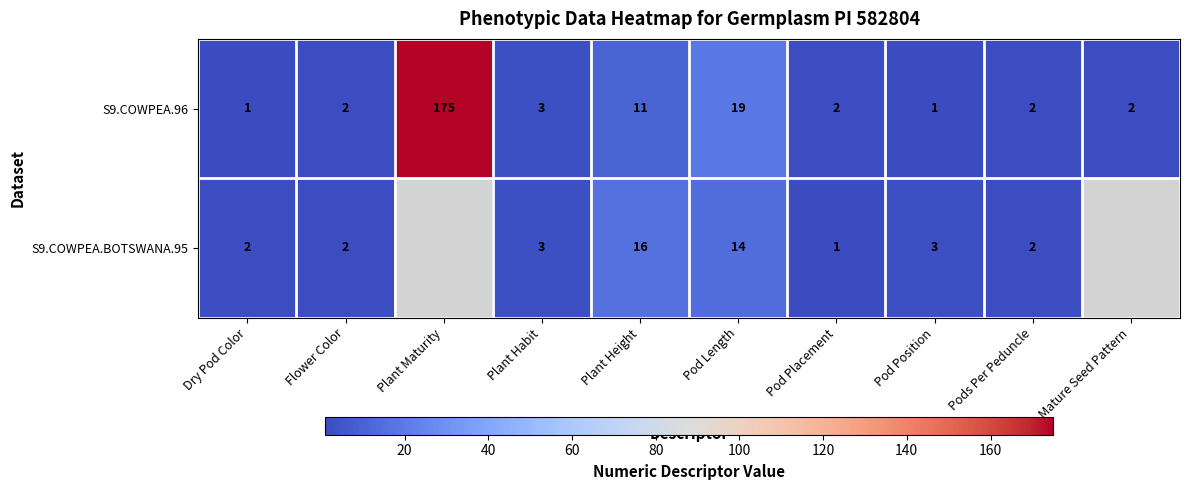

Between Dry Pod Color and Pods Per Peduncle, which series saw the biggest shift?

S9.COWPEA.96